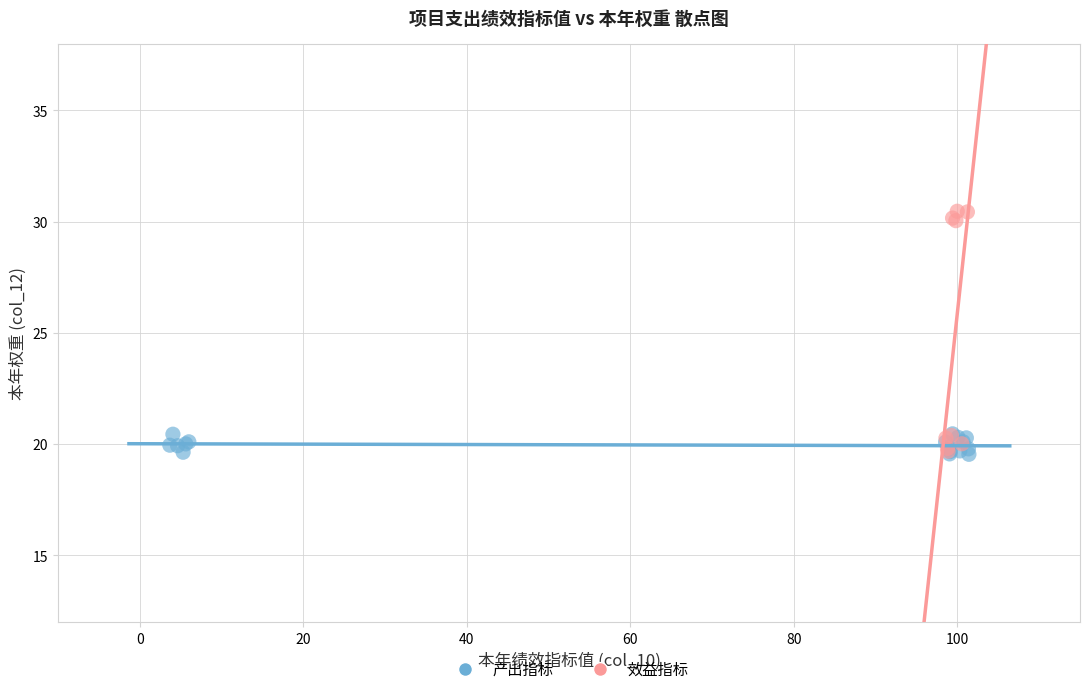

Which series has the widest spread of Y values?

效益指标